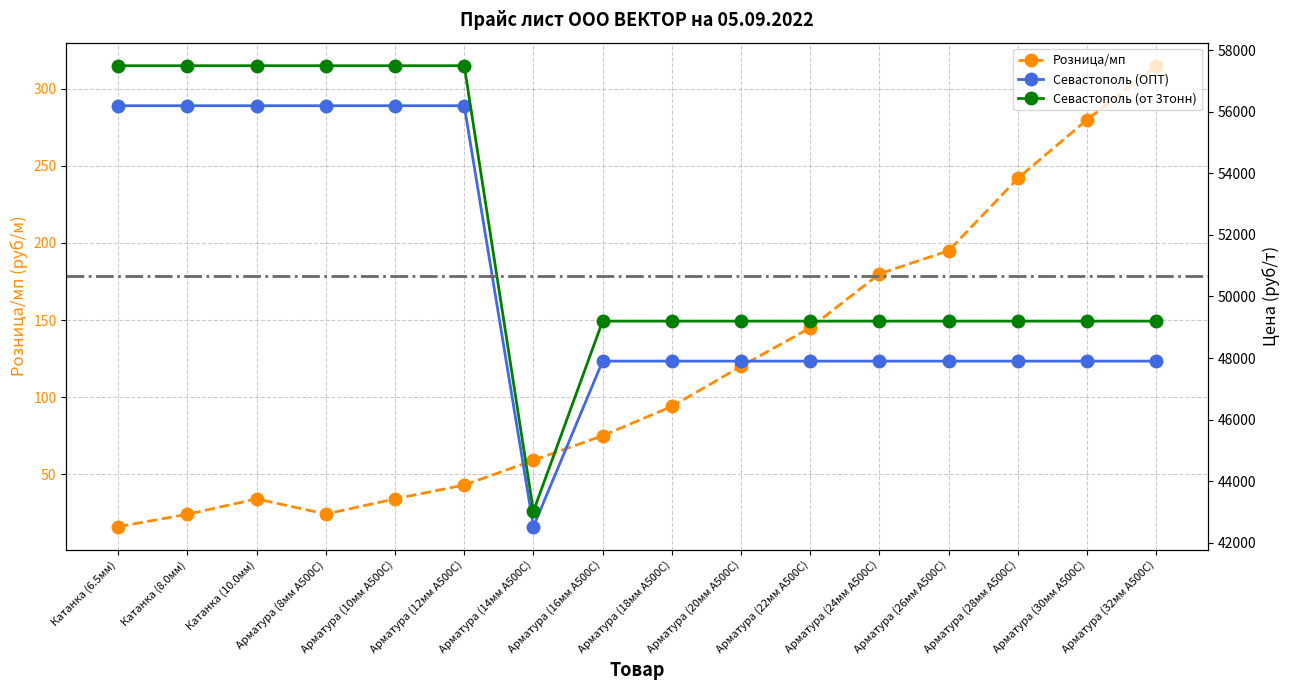

In Севастополь (от 3тонн), how many points are lower than both neighbors (excluding endpoints)?

1